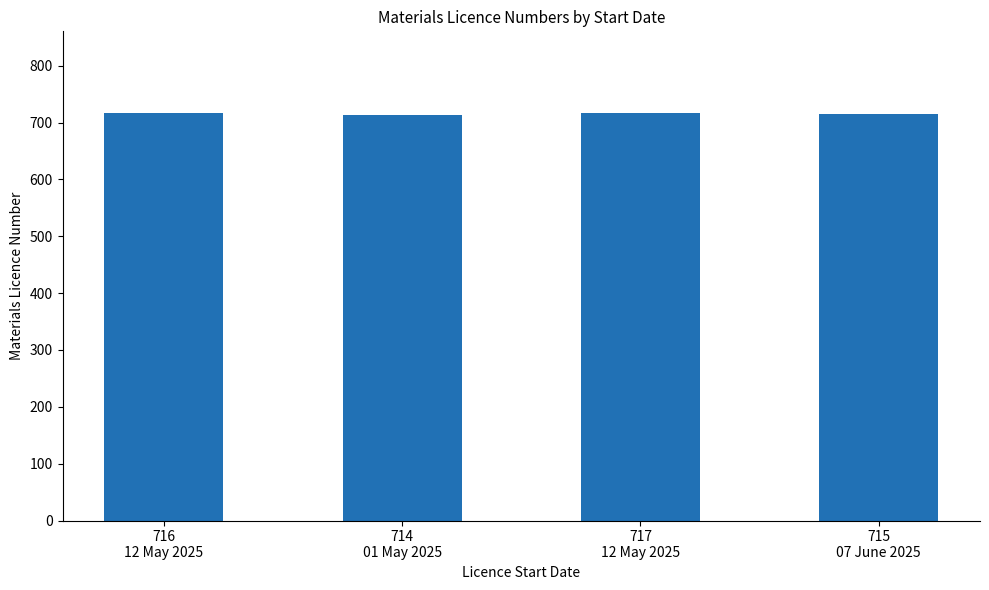

What is the greatest value displayed?

717